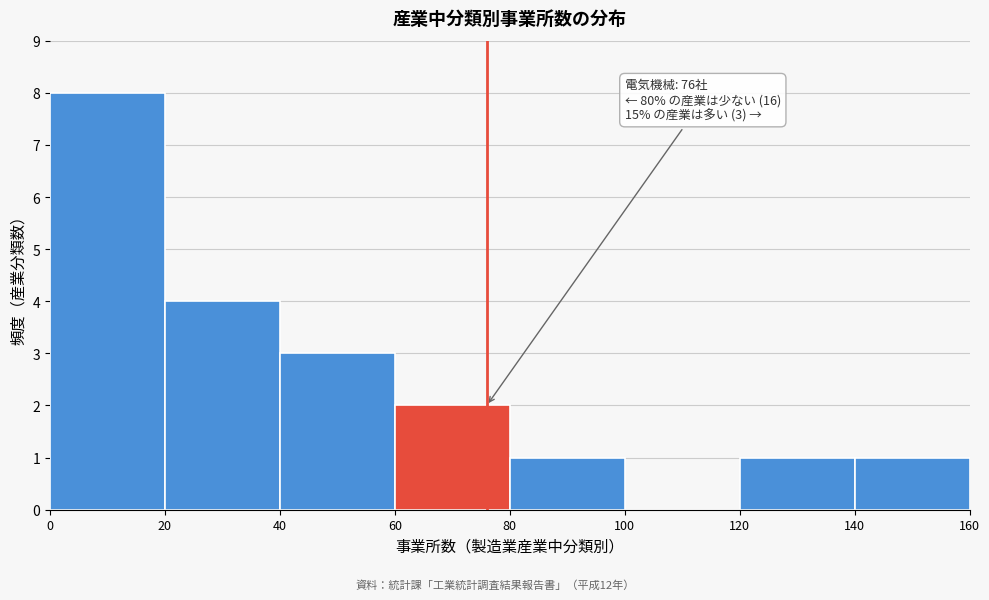

Over which range of the x-axis is the bar tallest?

0 to 20